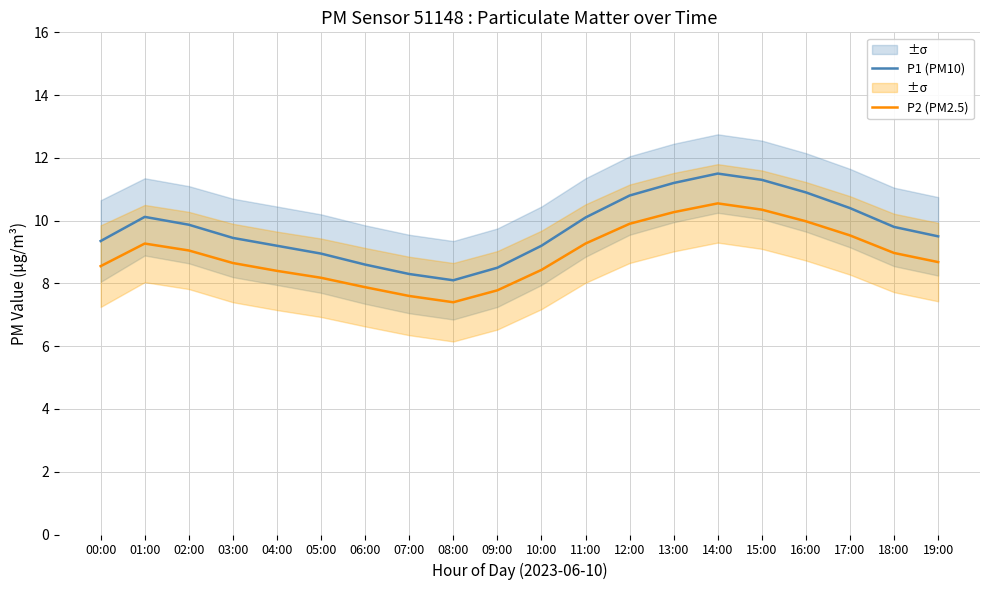

Is the value of P1 (PM10) at 03:00 greater than the value of P2 (PM2.5) at 15:00?

No